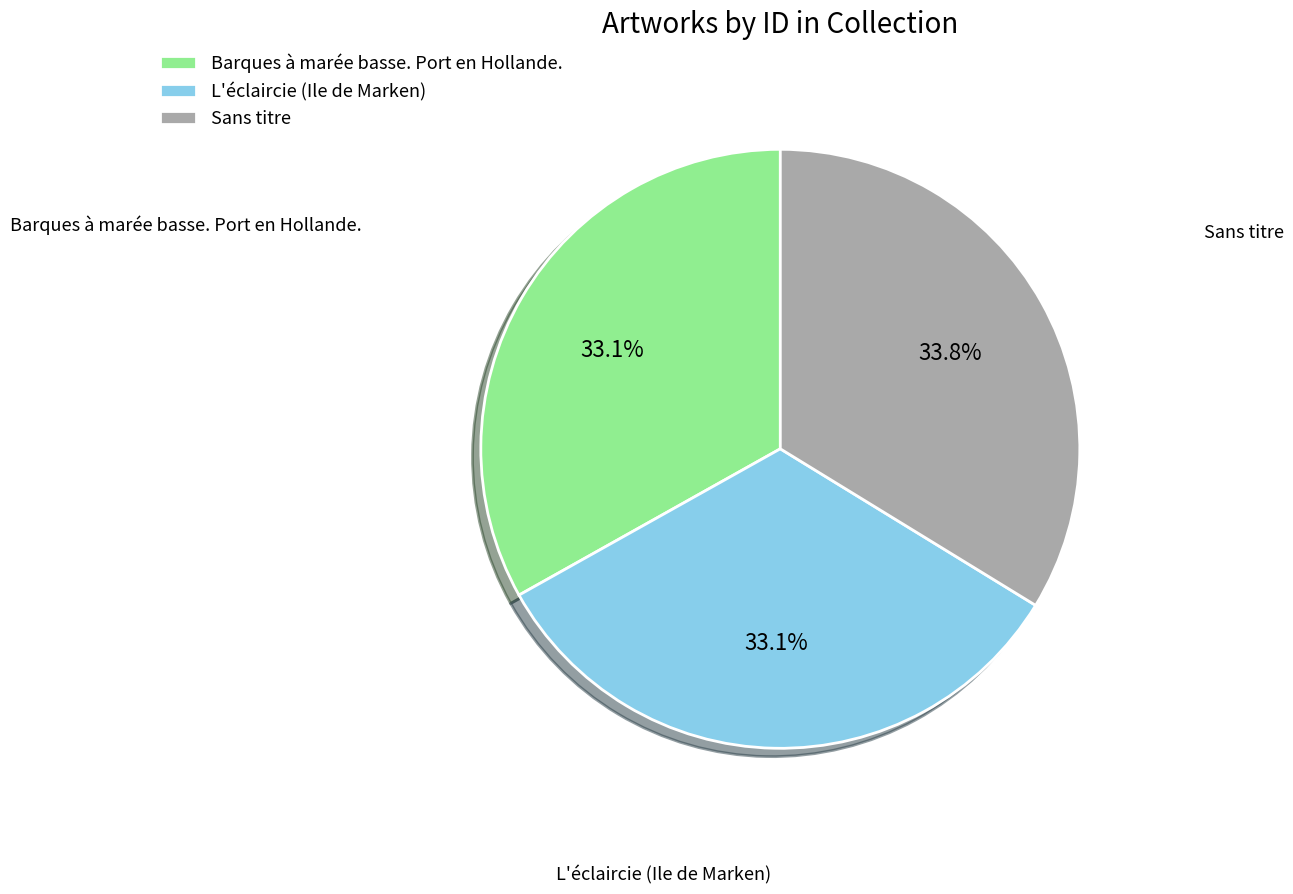

Is there any slice that represents more than half of the pie?

No